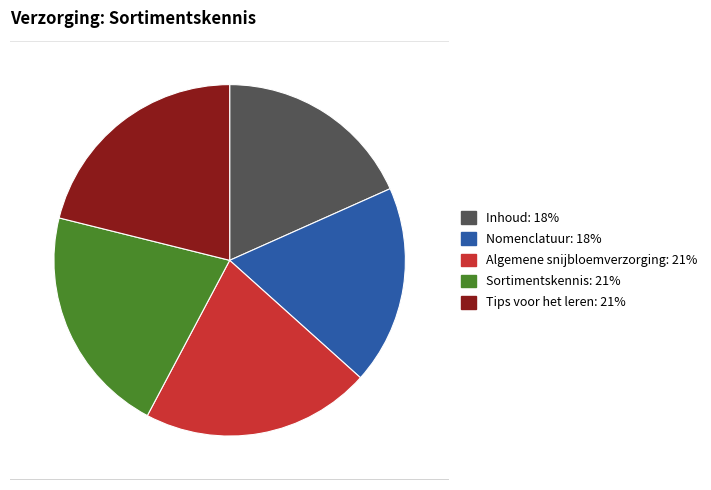

Does Algemene snijbloemverzorging account for over 50% of the chart?

No